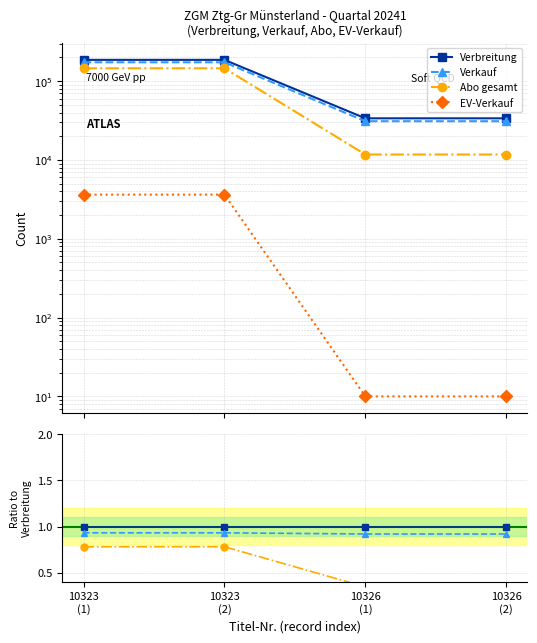

Rank the series at 10323
(1) from lowest to highest value.

EV-Verkauf, Abo gesamt, Verkauf, Verbreitung